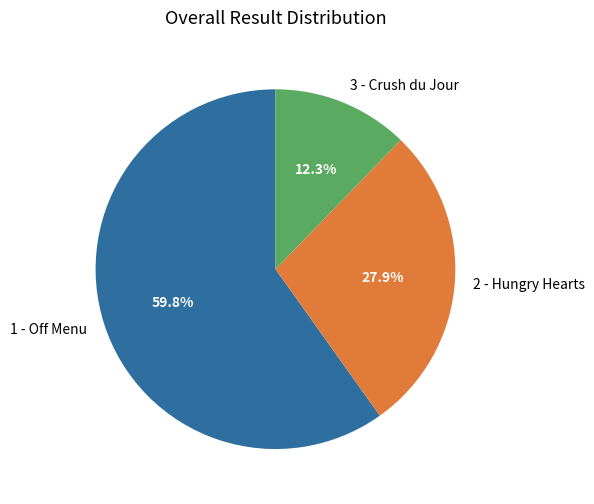

How many slices are in this pie chart?

3